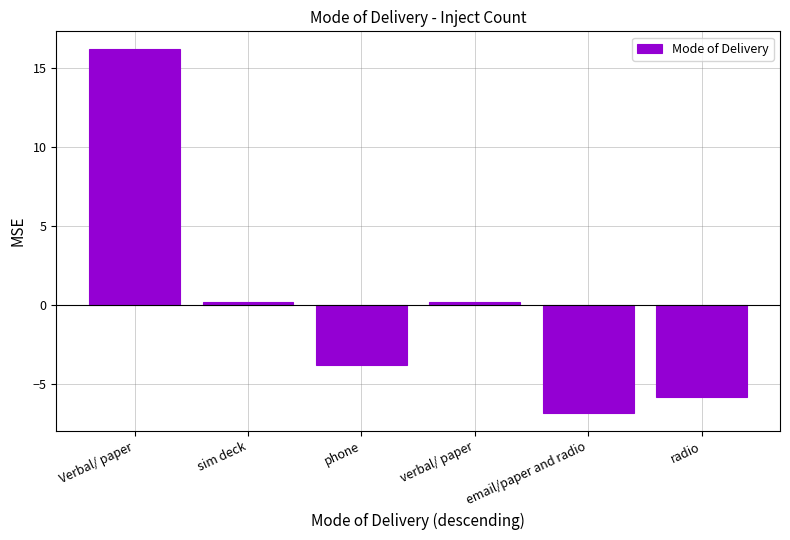

Reading left to right, transcribe all the data shown in this chart.

Verbal/ paper=16.2	sim deck=0.2	phone=-3.8	verbal/ paper=0.2	email/paper and radio=-6.8	radio=-5.8